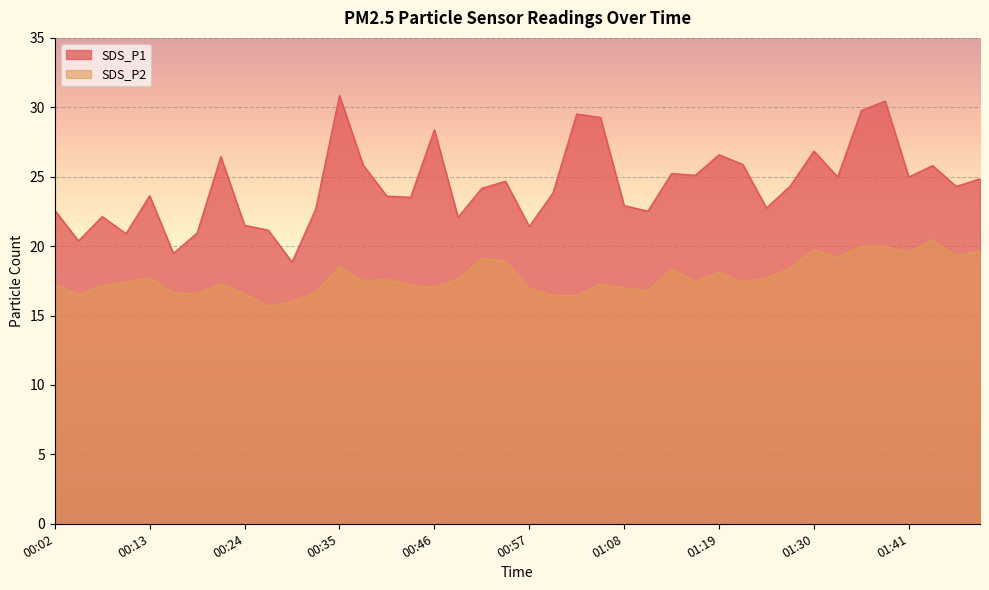

Rank the categories by SDS_P1 value from lowest to highest.

00:29, 00:15, 00:04, 00:10, 00:18, 00:26, 00:57, 00:24, 00:48, 00:07, 01:11, 00:02, 00:32, 01:25, 01:08, 00:43, 00:40, 00:13, 00:59, 00:51, 01:47, 01:27, 00:54, 01:50, 01:33, 01:41, 01:16, 01:14, 01:44, 00:37, 01:22, 00:21, 01:19, 01:30, 00:46, 01:05, 01:02, 01:36, 01:38, 00:35